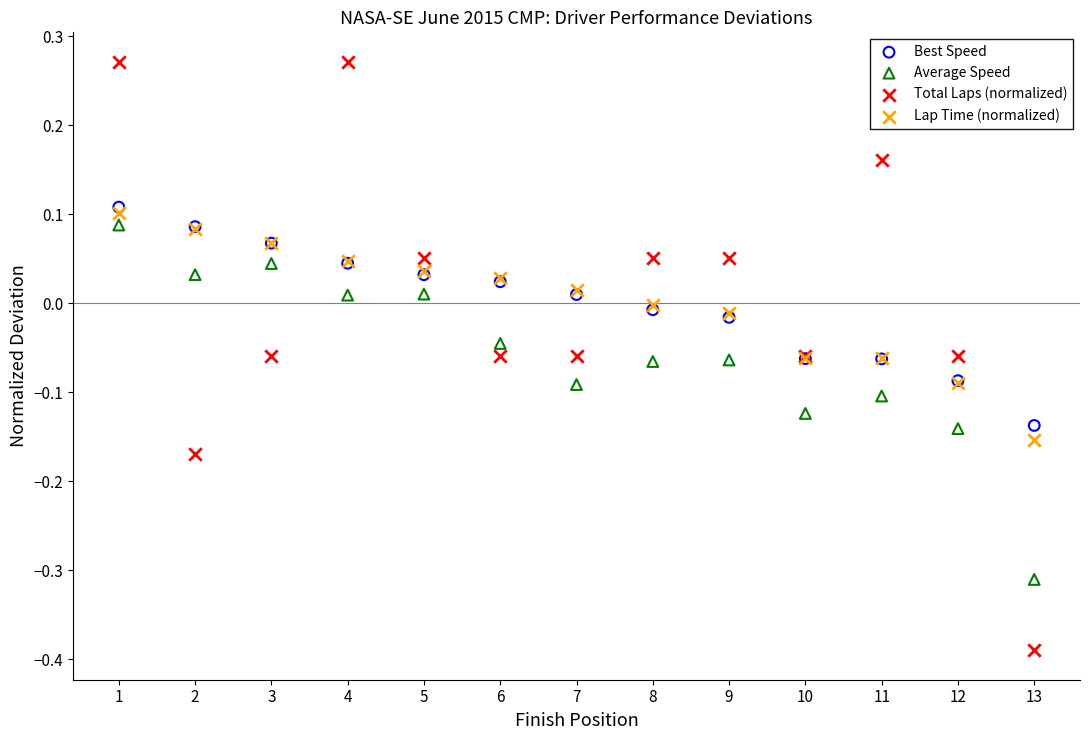

Which series has the largest Y range (max minus min)?

Total Laps (normalized)